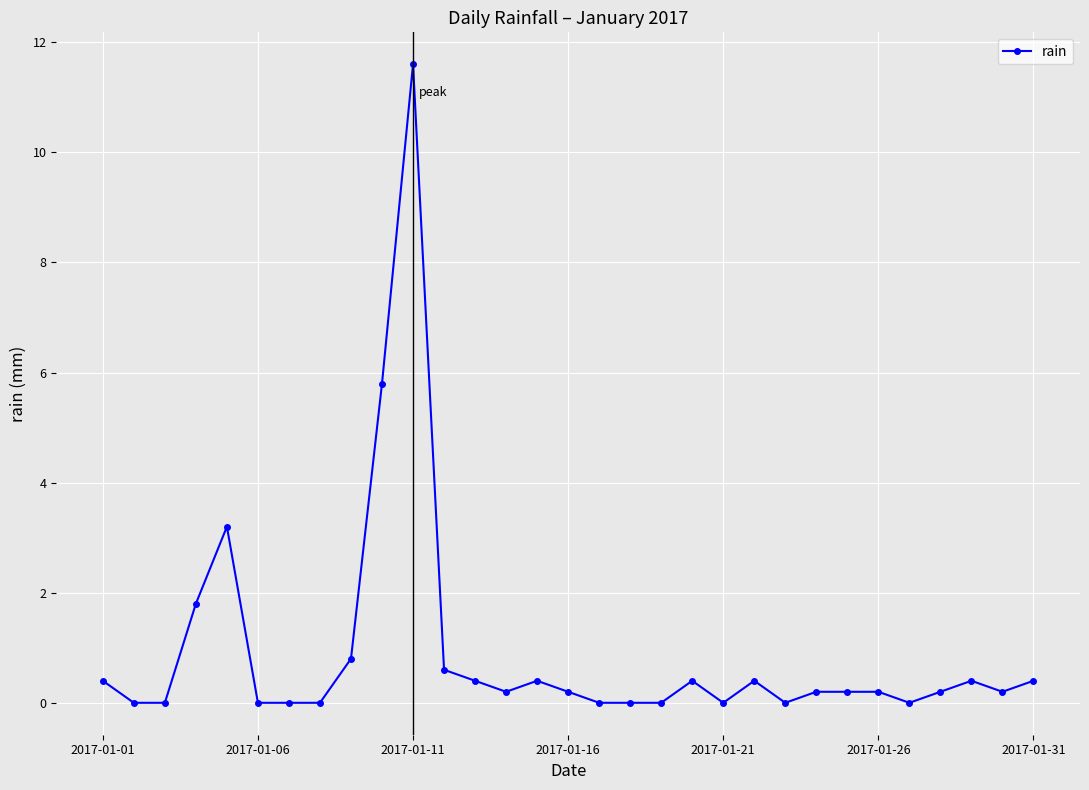

What is the difference between the maximum and minimum values?

11.6